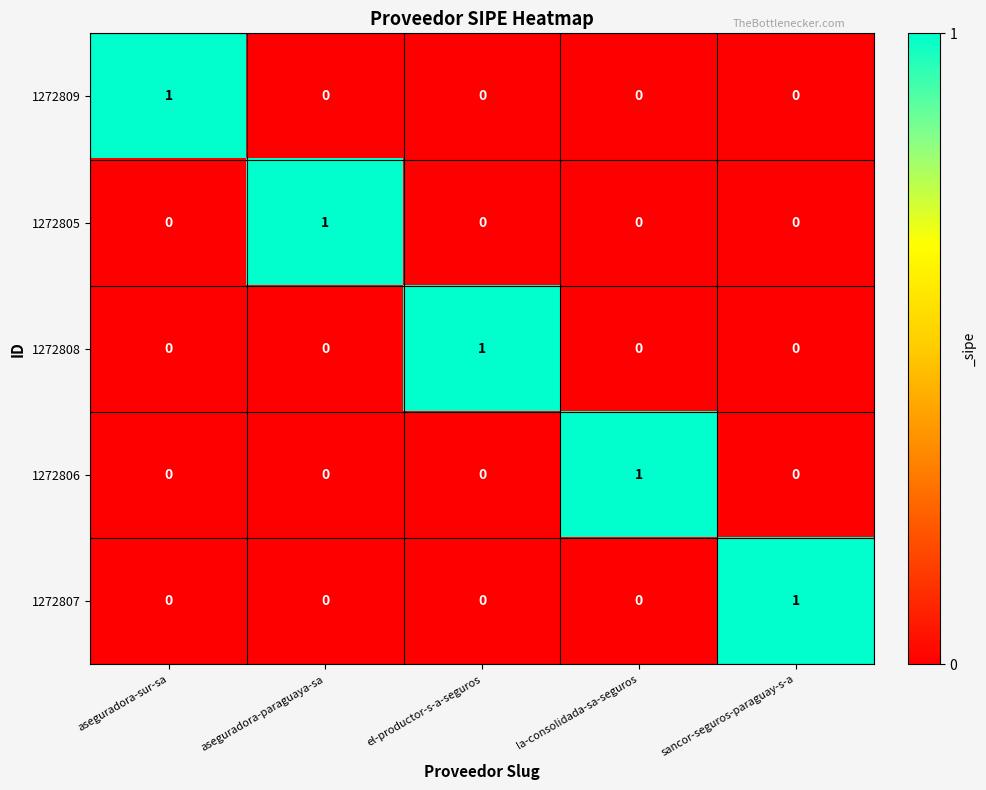

Is the value of 1272809 at el-productor-s-a-seguros greater than the value of 1272807 at sancor-seguros-paraguay-s-a?

No